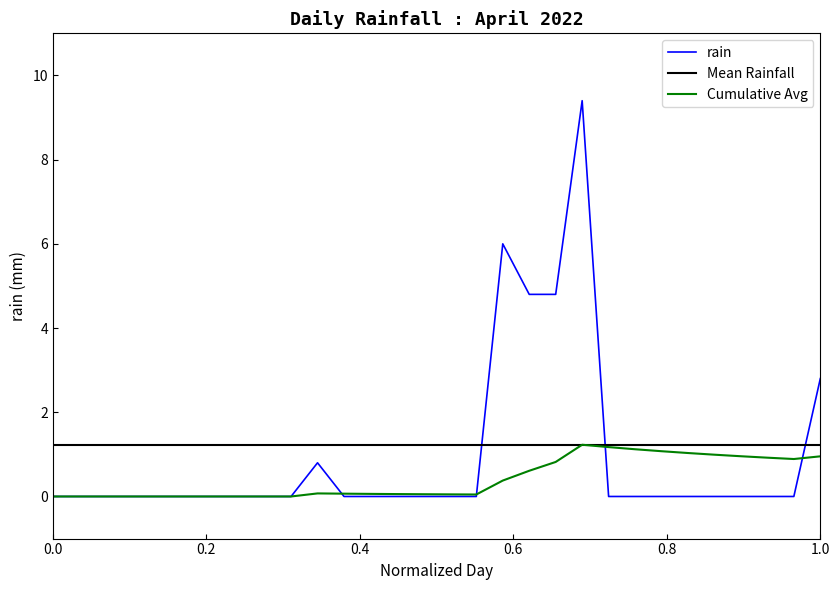

Which category has the highest value across all series?

2022-04-21